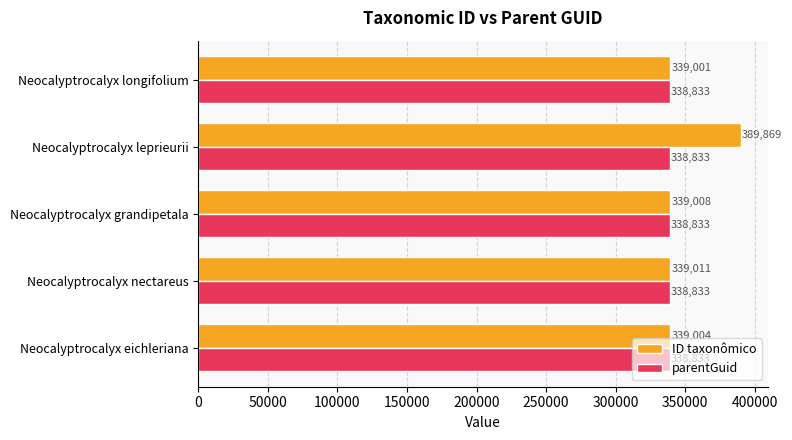

Which series has the widest spread of values?

ID taxonômico